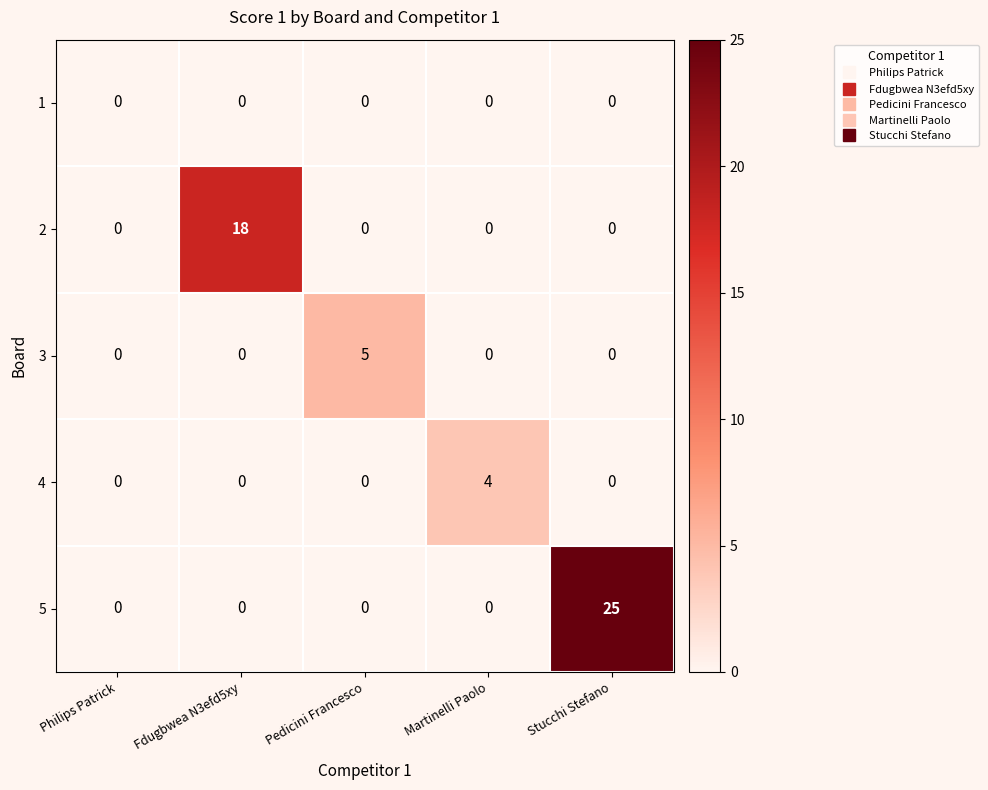

What is the spread (max minus min) of values at Pedicini Francesco?

5